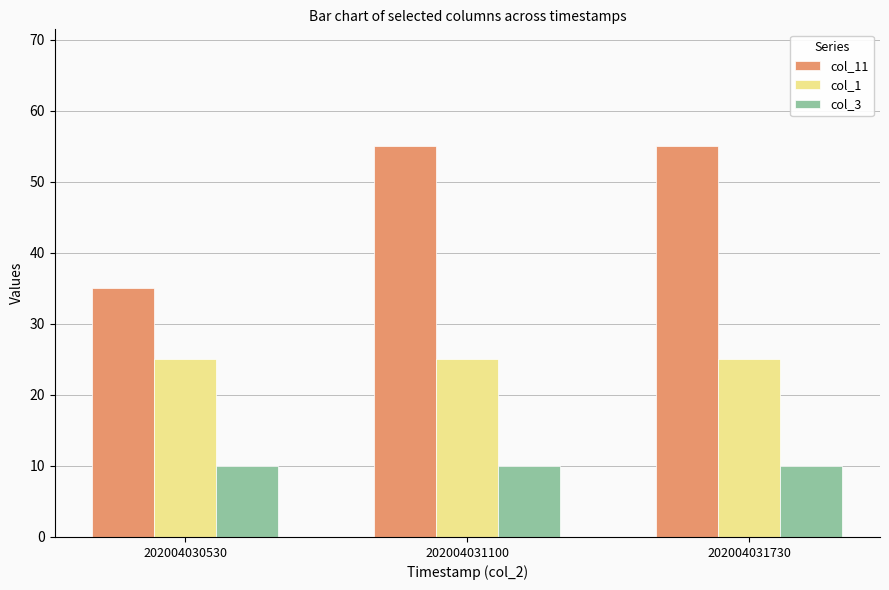

How many groups of bars are there?

3